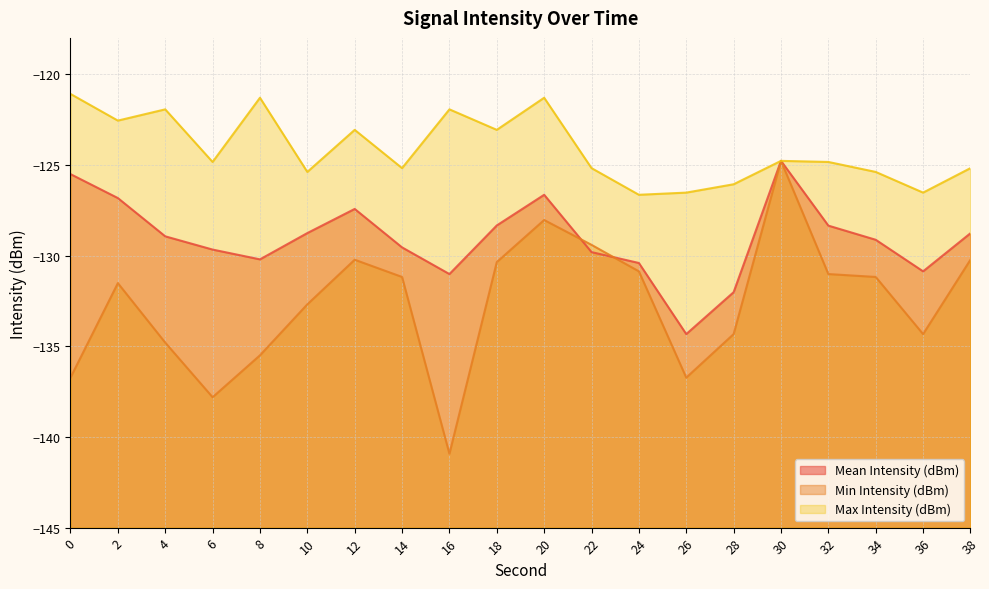

What is the value of the Mean Intensity (dBm) point at the 9th from the left?

-131.0